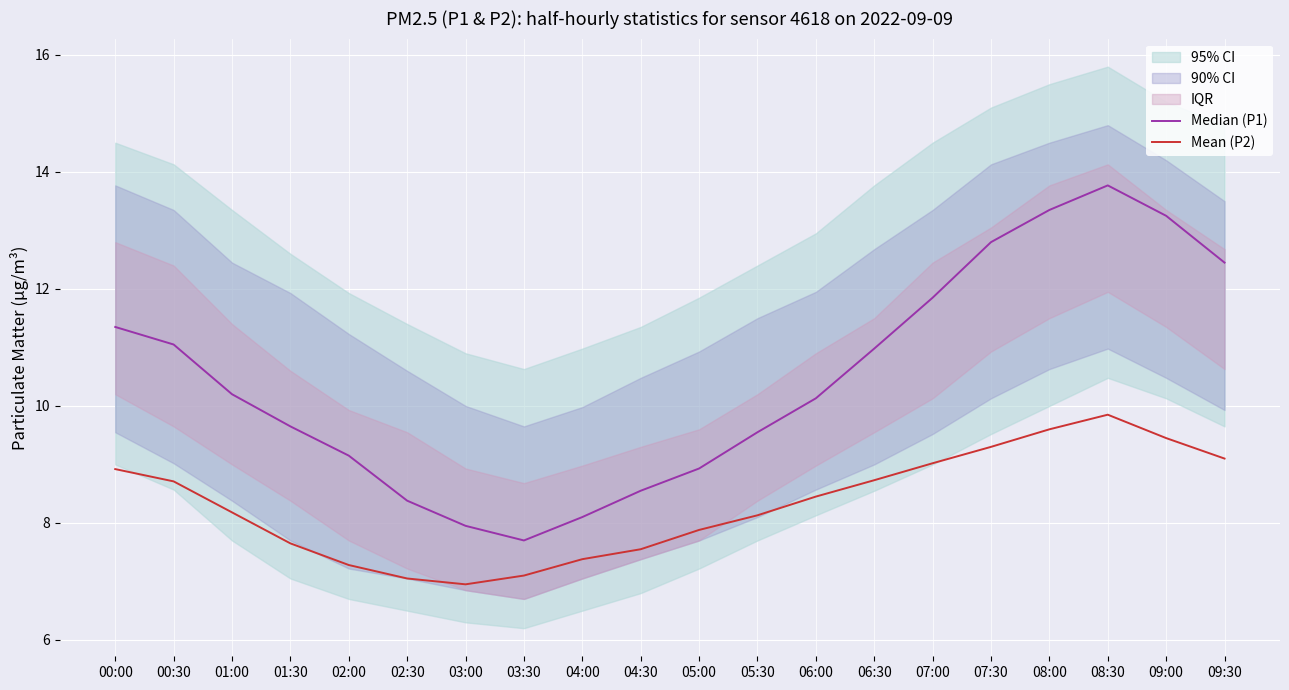

What is the total value across all series at 00:00?

20.3